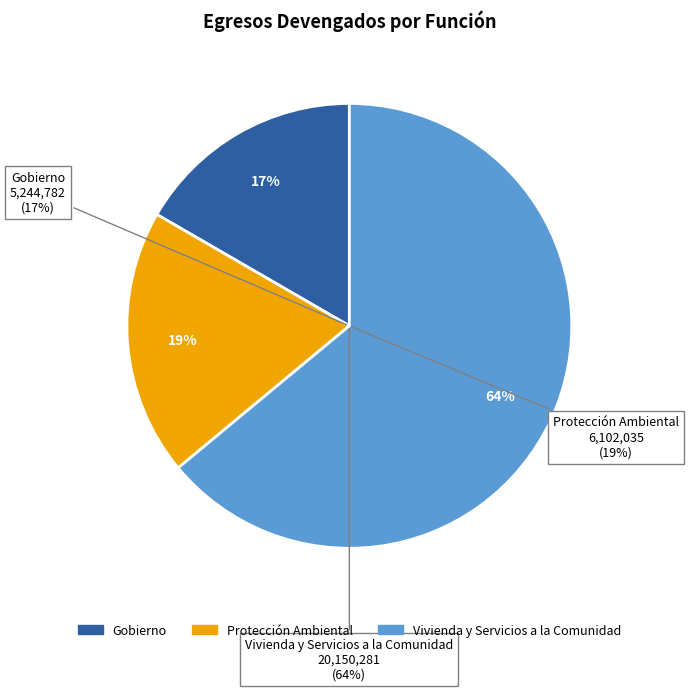

What percentage is the Protección Ambiental slice, to the nearest percent?

19%